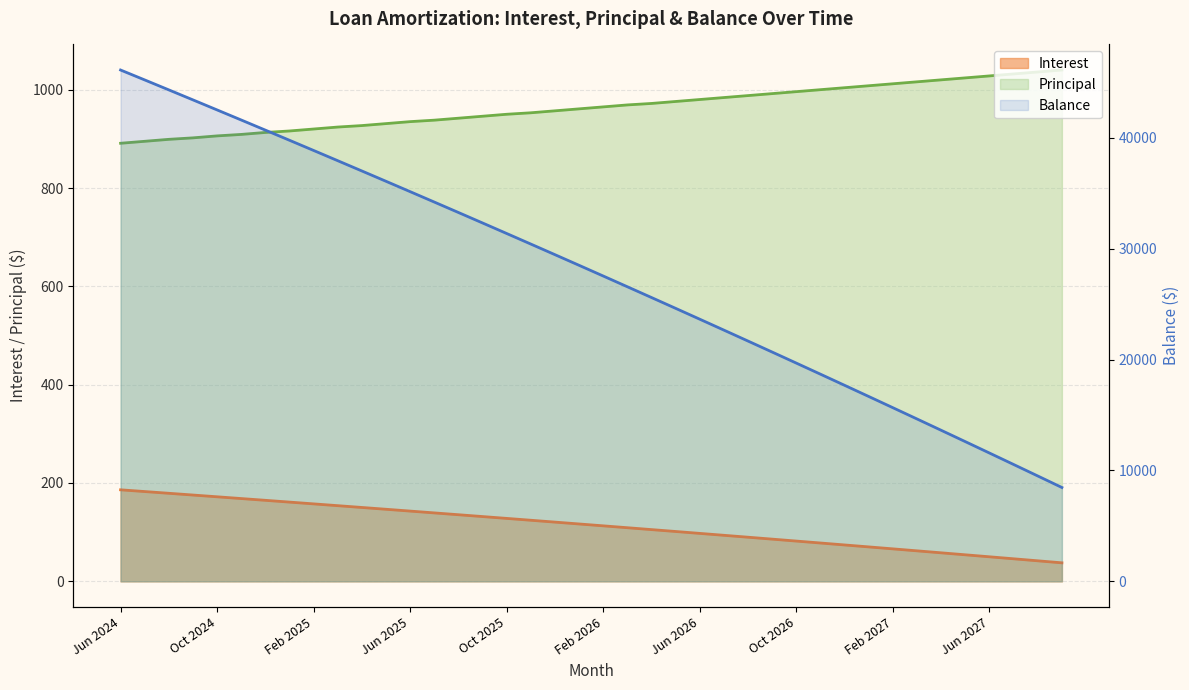

How many values in the Interest series exceed 116?

20